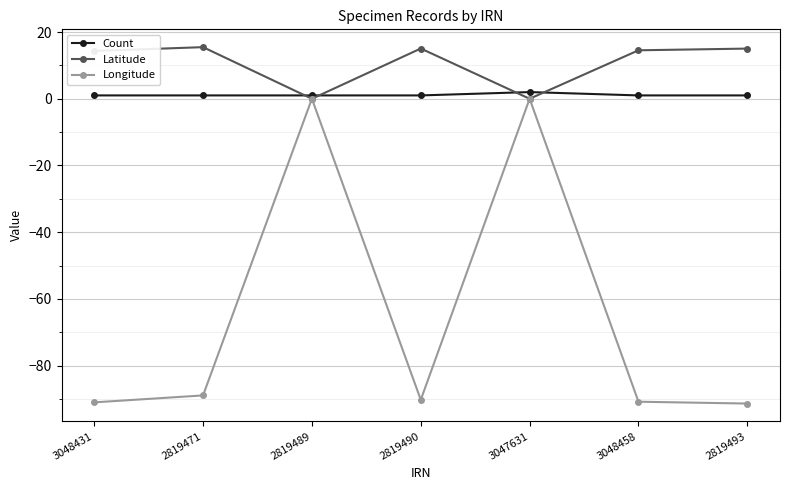

Which series has the largest total across all categories?

Latitude